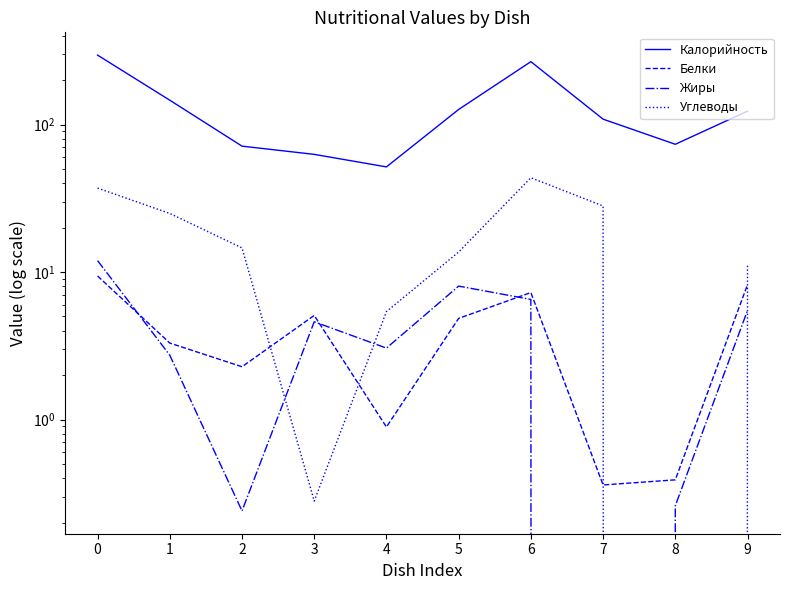

What is the difference between the maximum and second lowest values in the Углеводы series?

43.3